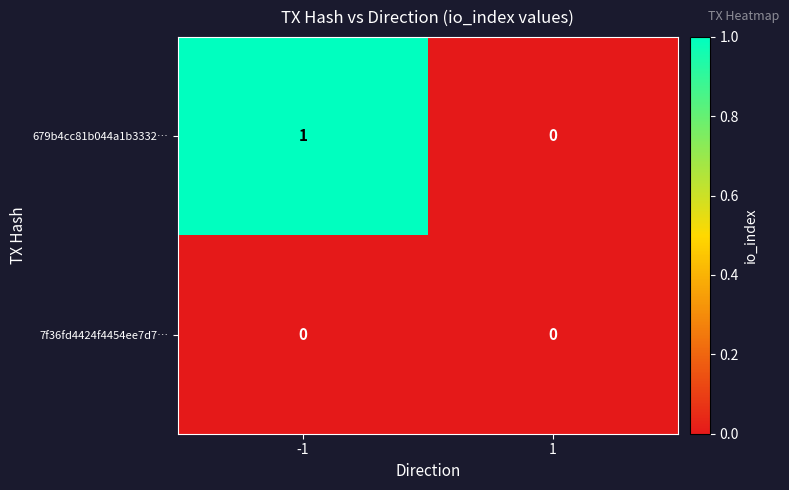

Is the value of 7f36fd4424f4454ee7d7… at -1 greater than the value of 679b4cc81b044a1b3332… at -1?

No